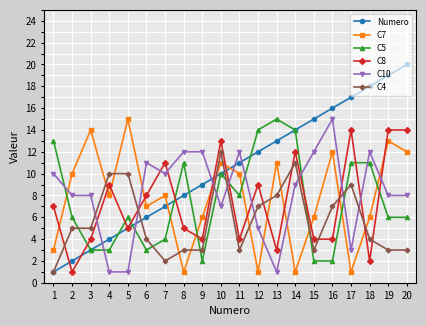

How many times do C10 and C4 cross each other?

8